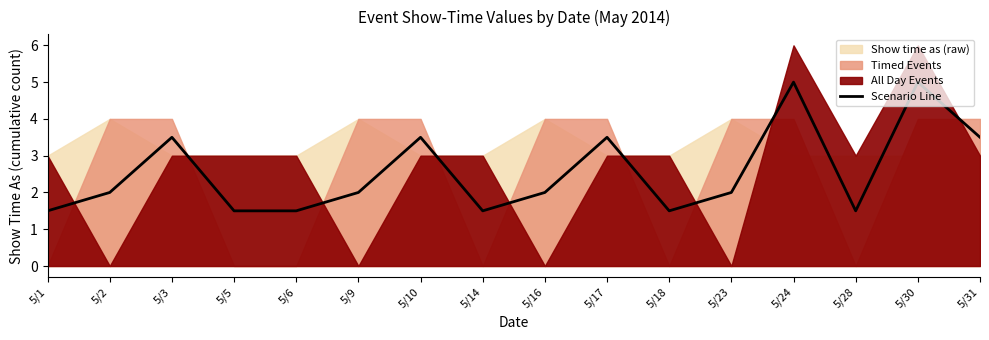

The value of Scenario Line at 5/18 is 0.7. True or false?

False